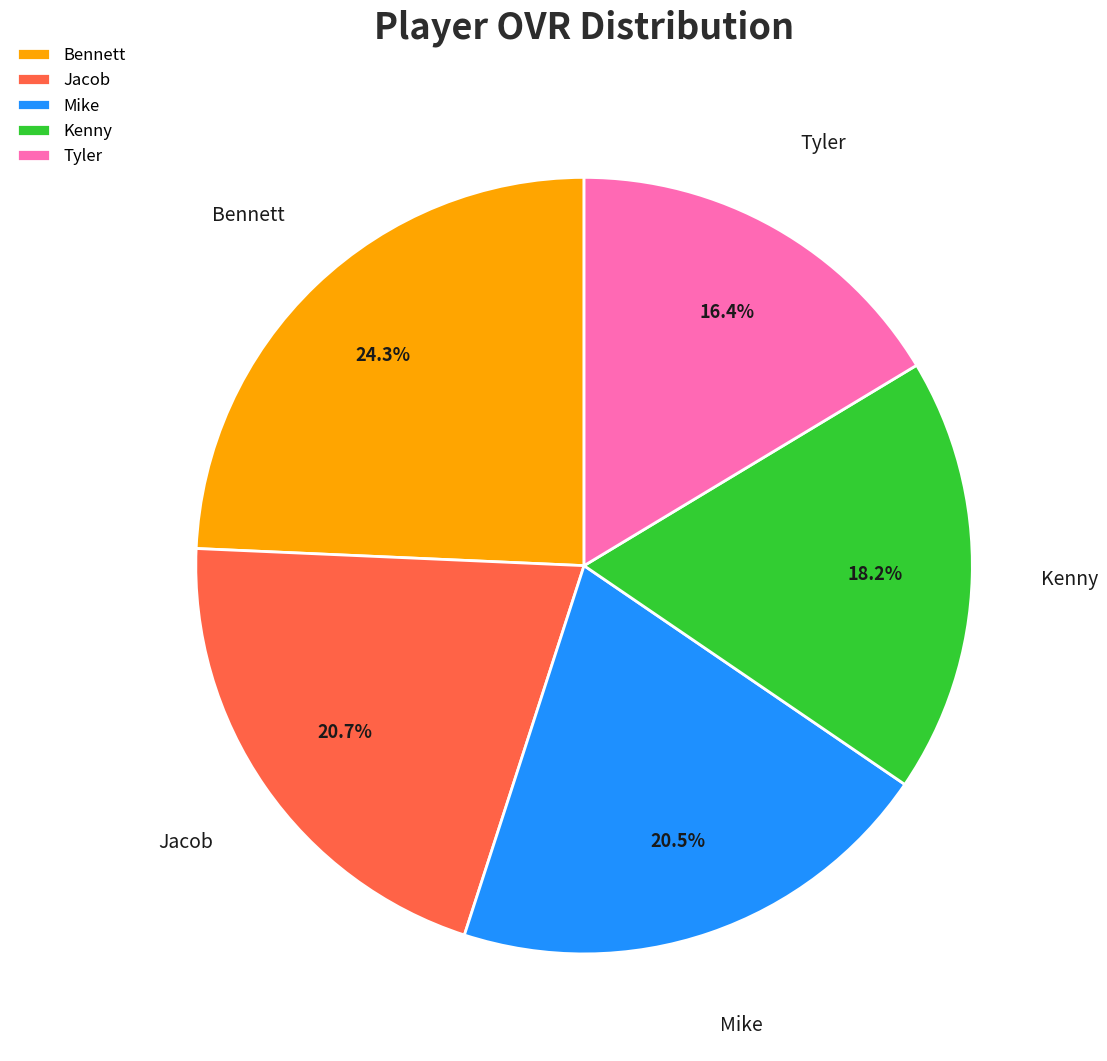

To the nearest percent, what is the difference between the largest and smallest slice percentages?

8%